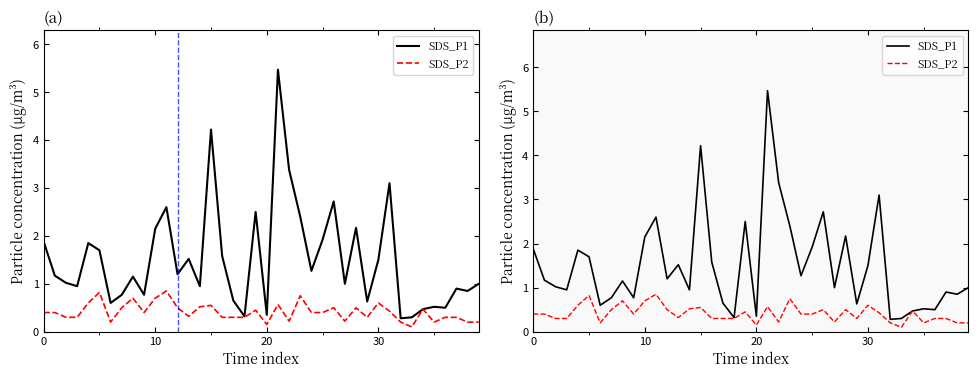

The value of SDS_P2 at 10 is 0.7. True or false?

True